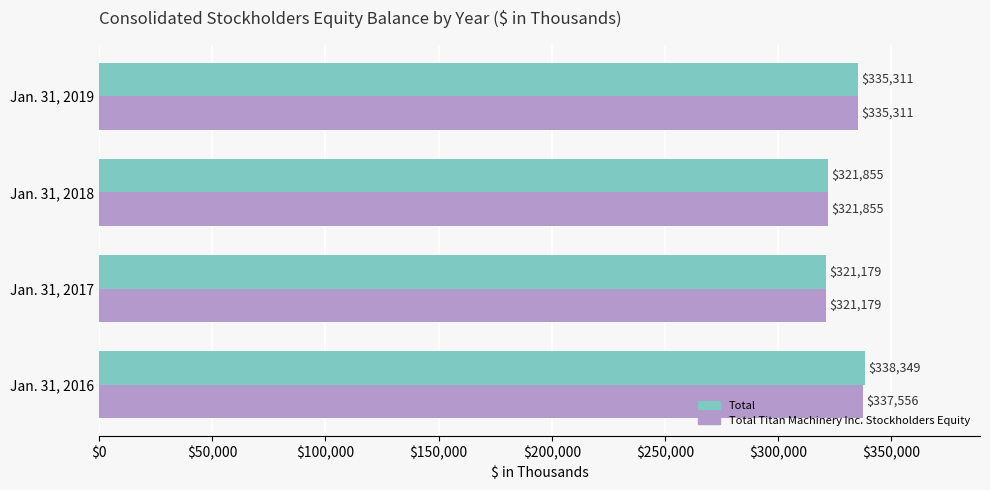

Rank the categories by Total Titan Machinery Inc. Stockholders Equity value from lowest to highest.

Jan. 31, 2017, Jan. 31, 2018, Jan. 31, 2019, Jan. 31, 2016